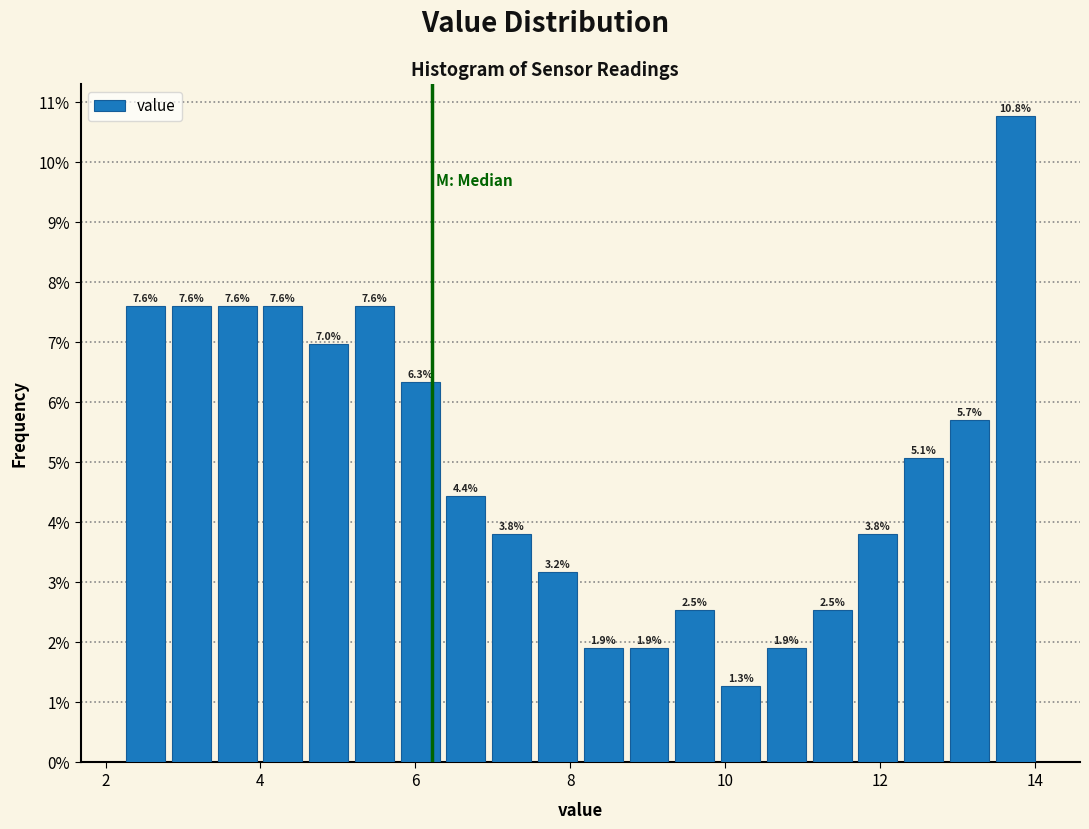

Around what value on the x-axis is the tallest bar? Give the approximate position of its centre, as read against the axis.

13.8